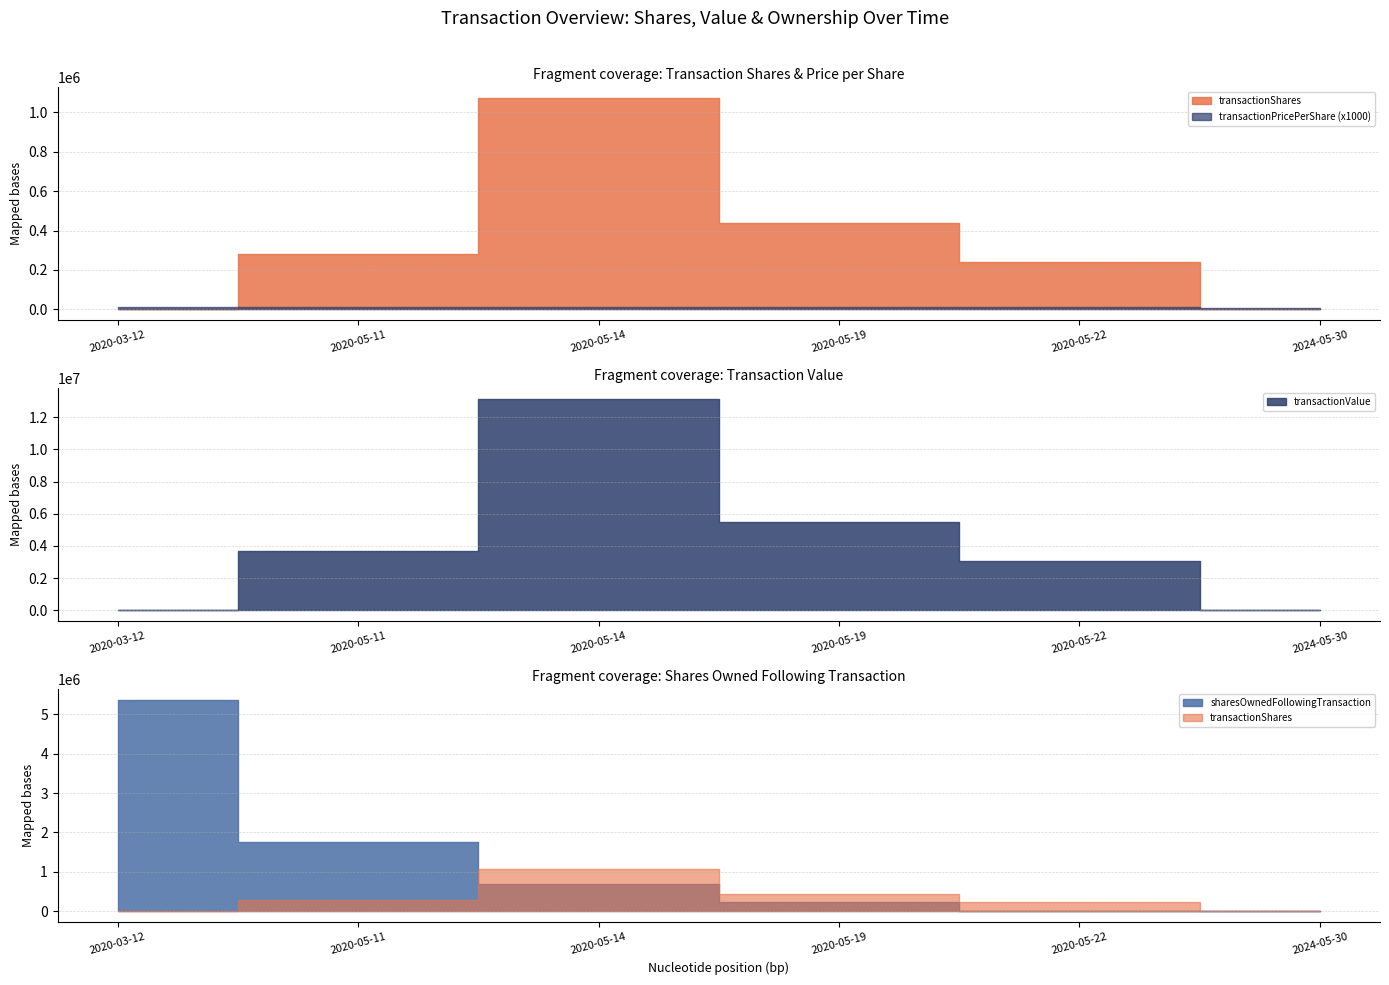

What is the average value of the transactionPricePerShare series?

11.3